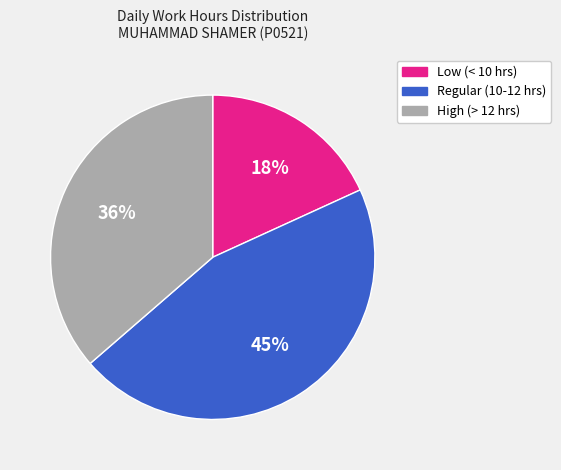

How many segments does this pie chart have?

3